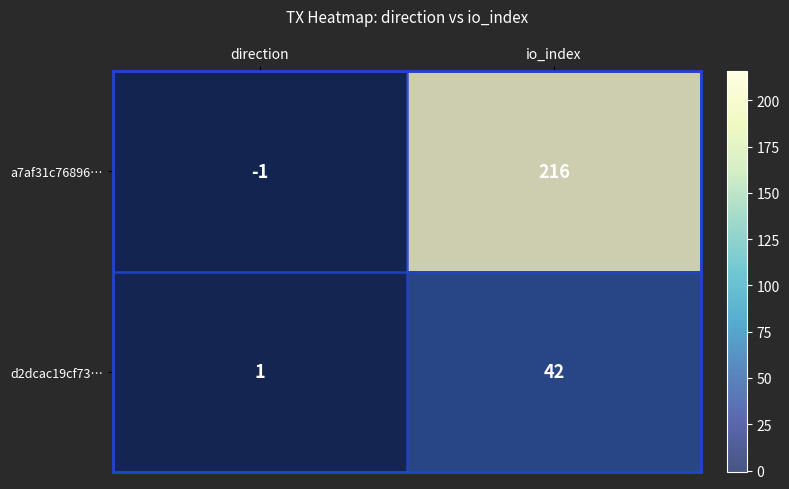

What is the difference between the highest and lowest values at direction?

2